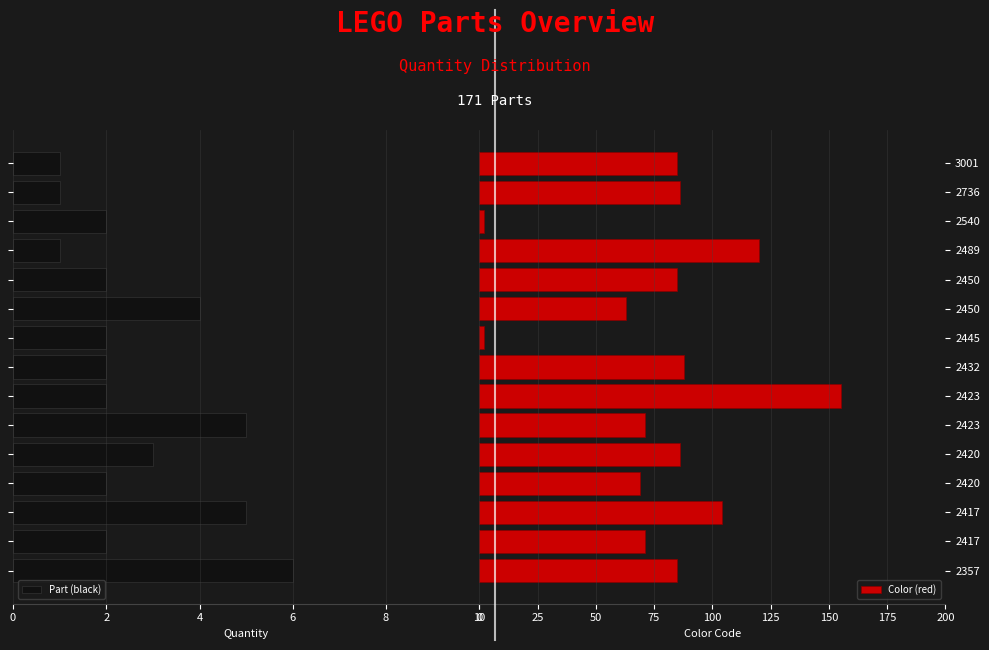

What is the difference between the maximum and minimum values in the Part (black) series?

5